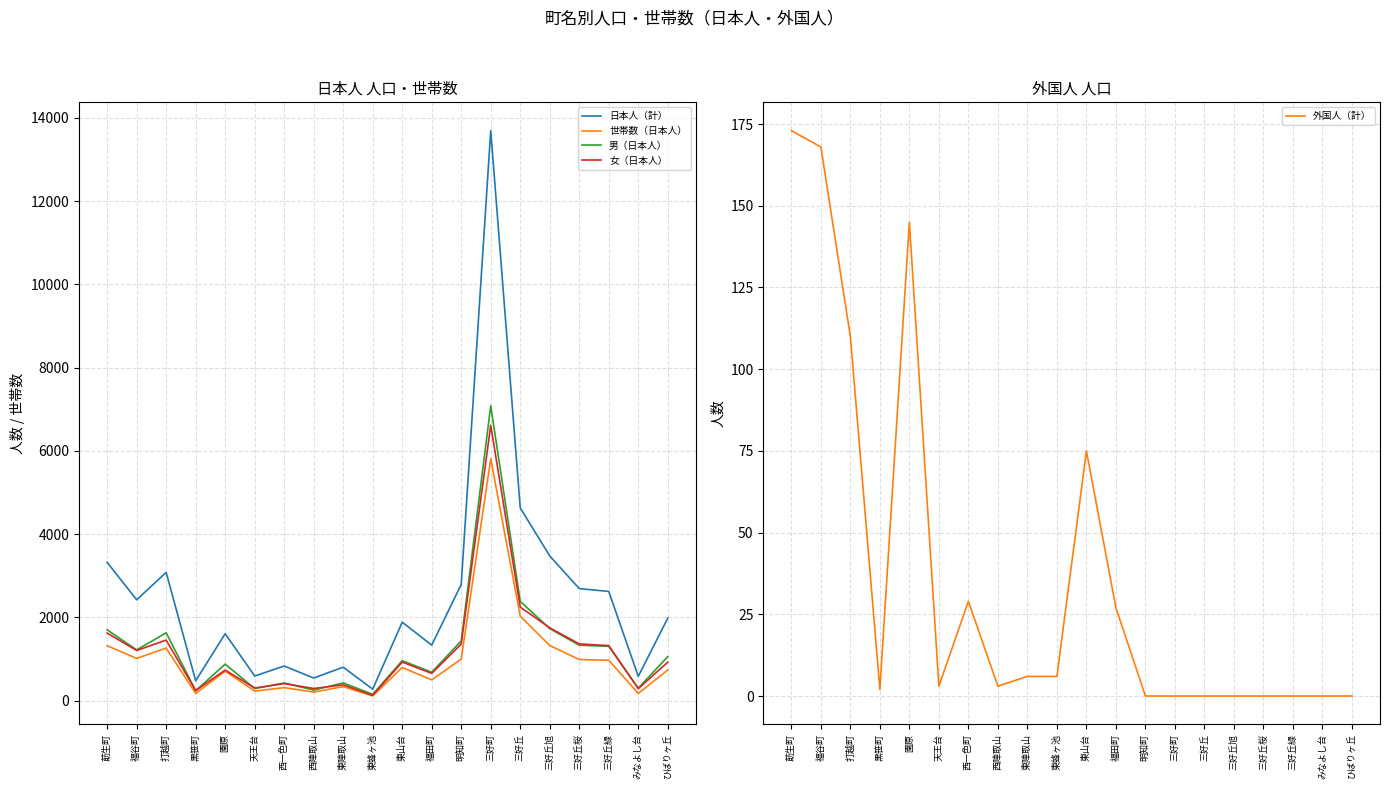

Reading right to left, list all the values displayed in this chart.

日本人（計）: ひばりヶ丘=1978	みなよし台=581	三好丘緑=2622	三好丘桜=2690	三好丘旭=3475	三好丘=4629	三好町=13695	明知町=2790	福田町=1332	東山台=1882	東蜂ヶ池=274	東陣取山=801	西陣取山=541	西一色町=829	天王台=589	園原=1606	黒笹町=475	打越町=3079	福谷町=2421	莇生町=3320
世帯数（日本人）: ひばりヶ丘=734	みなよし台=171	三好丘緑=968	三好丘桜=986	三好丘旭=1322	三好丘=2029	三好町=5809	明知町=996	福田町=497	東山台=794	東蜂ヶ池=109	東陣取山=335	西陣取山=203	西一色町=311	天王台=227	園原=705	黒笹町=170	打越町=1260	福谷町=1012	莇生町=1318
男（日本人）: ひばりヶ丘=1056	みなよし台=296	三好丘緑=1302	三好丘桜=1329	三好丘旭=1728	三好丘=2383	三好町=7082	明知町=1433	福田町=679	東山台=958	東蜂ヶ池=149	東陣取山=424	西陣取山=251	西一色町=422	天王台=289	園原=874	黒笹町=236	打越町=1627	福谷町=1218	莇生町=1699
女（日本人）: ひばりヶ丘=922	みなよし台=285	三好丘緑=1320	三好丘桜=1361	三好丘旭=1747	三好丘=2246	三好町=6613	明知町=1357	福田町=653	東山台=924	東蜂ヶ池=125	東陣取山=377	西陣取山=290	西一色町=407	天王台=300	園原=732	黒笹町=239	打越町=1452	福谷町=1203	莇生町=1621
外国人（計）: ひばりヶ丘=0	みなよし台=0	三好丘緑=0	三好丘桜=0	三好丘旭=0	三好丘=0	三好町=0	明知町=0	福田町=27	東山台=75	東蜂ヶ池=6	東陣取山=6	西陣取山=3	西一色町=29	天王台=3	園原=145	黒笹町=2	打越町=110	福谷町=168	莇生町=173